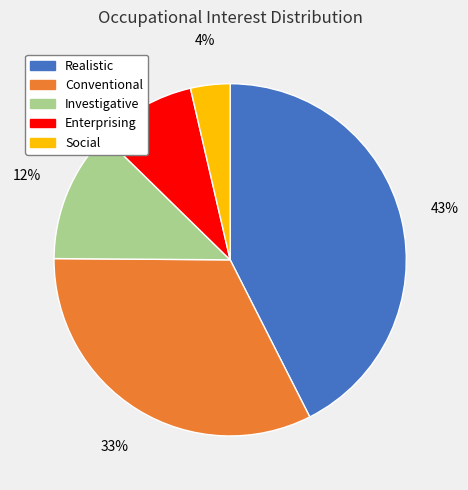

Rank the categories by value from lowest to highest.

Social, Enterprising, Investigative, Conventional, Realistic